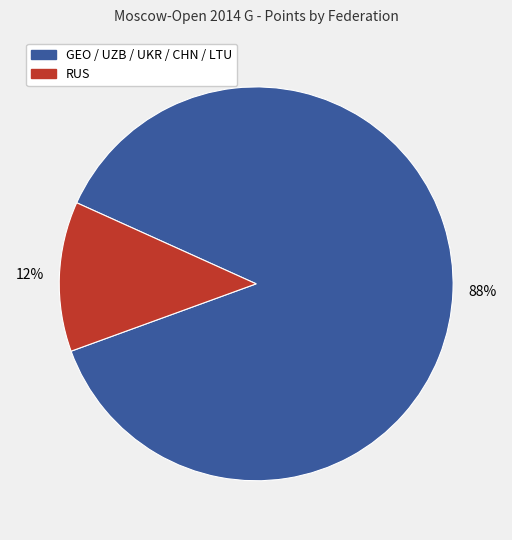

Which slice is the smallest?

RUS